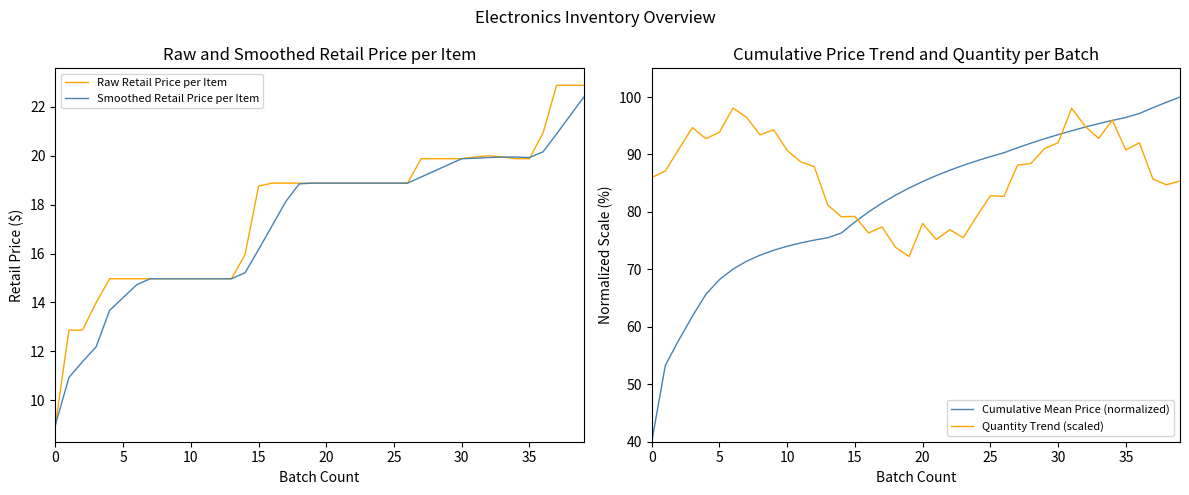

Which series has the largest range (max minus min)?

Cumulative Mean Price (normalized)